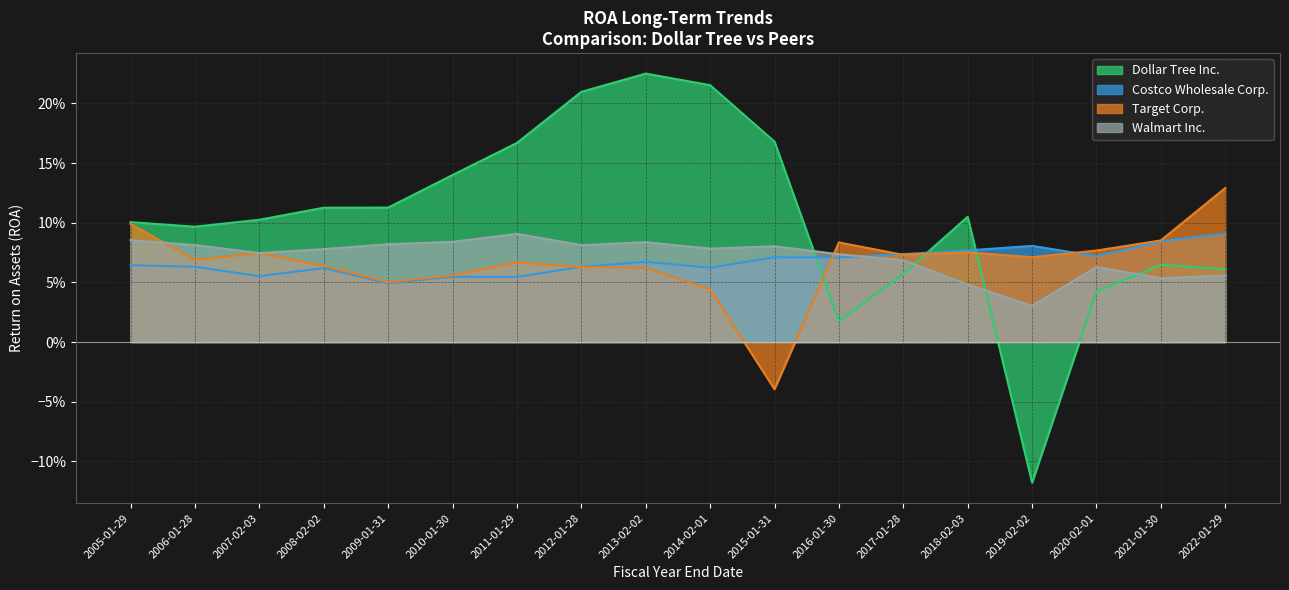

How many distinct data groups are displayed?

4